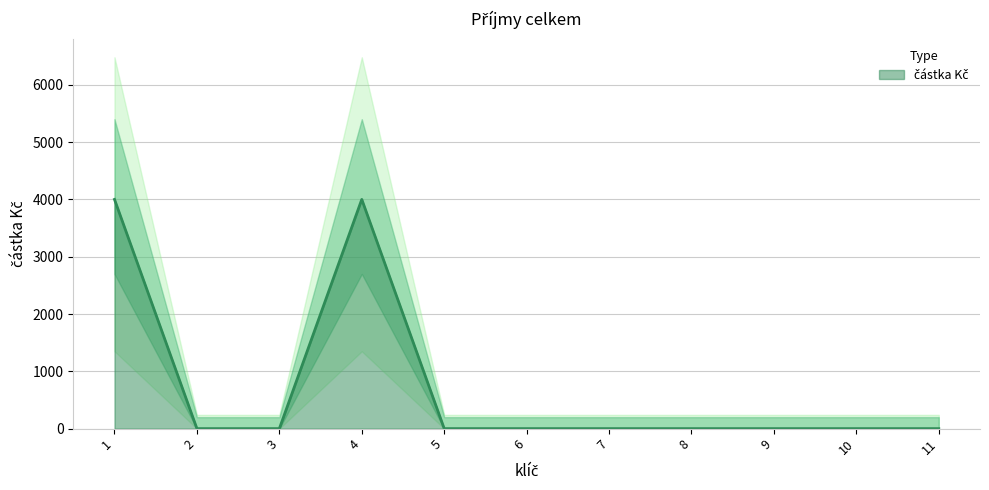

Count the number of values greater than 0.

2